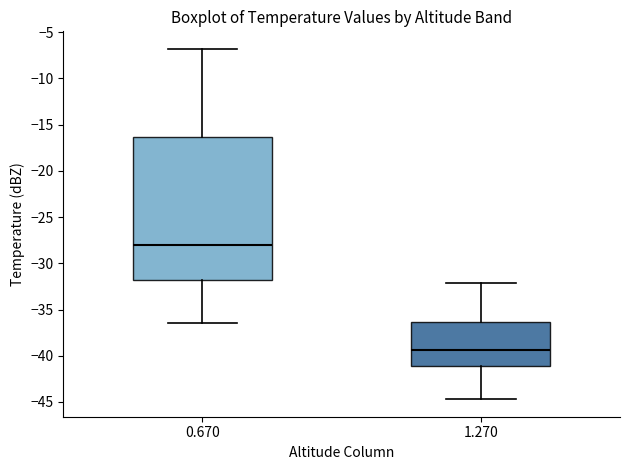

Comparing the boxes themselves (not the whiskers), which one is the tallest?

0.670